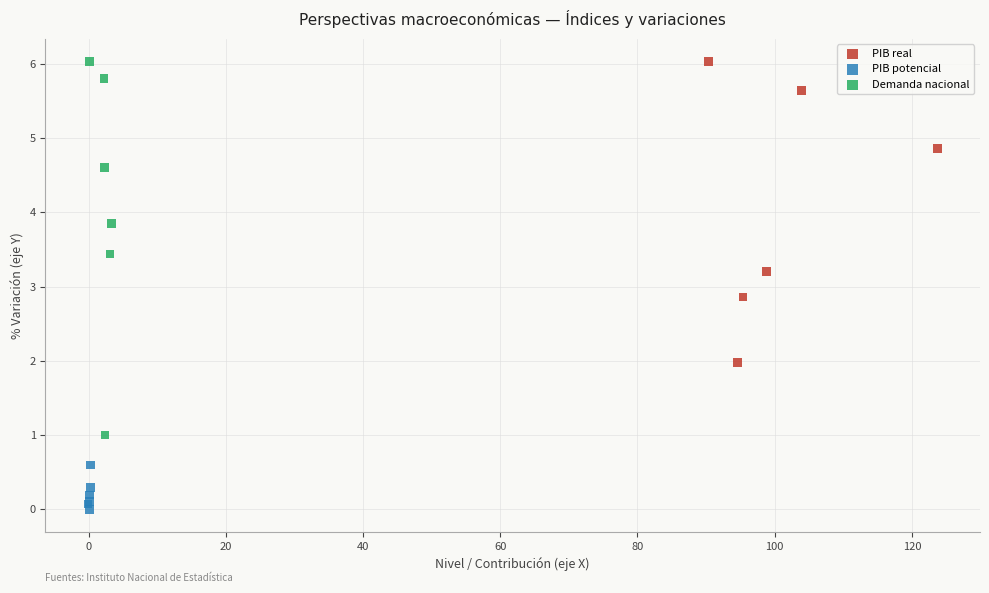

Which series has the largest Y range (max minus min)?

Demanda nacional